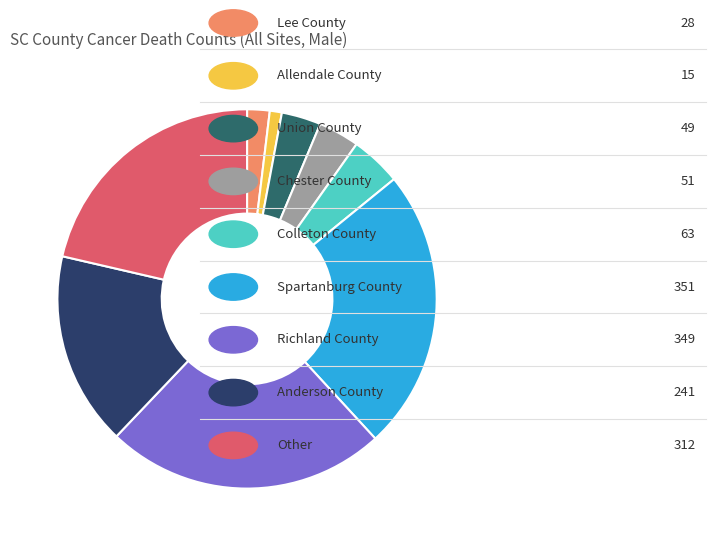

Does any single category account for the majority?

No